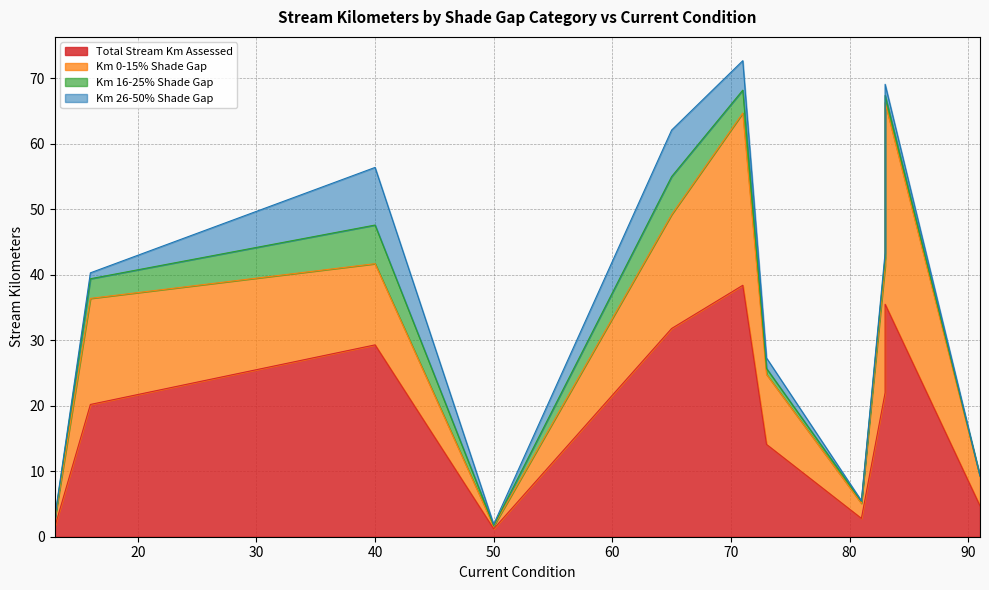

True or false: Km 0-15% Shade Gap has more than 1 interior local peaks.

True